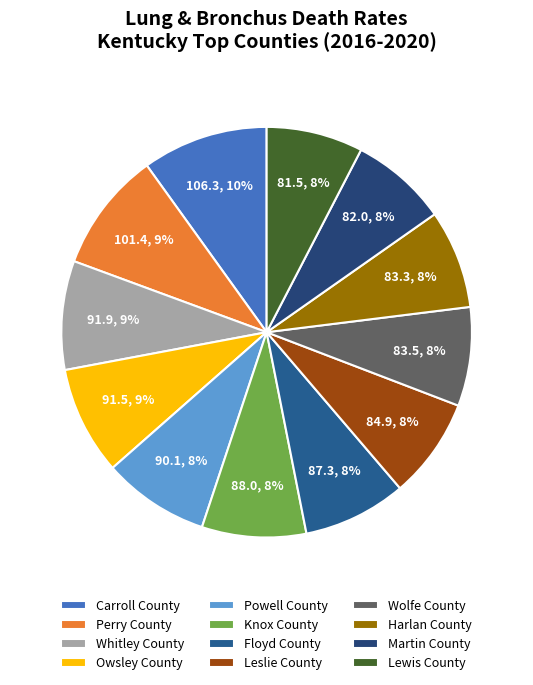

To the nearest percent, what is the average slice percentage?

8%